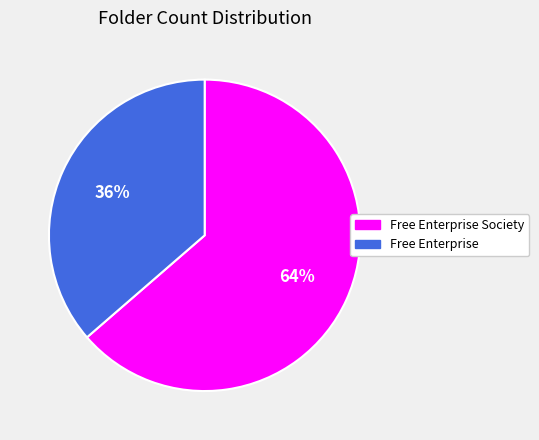

Is there a majority slice in this chart?

Yes